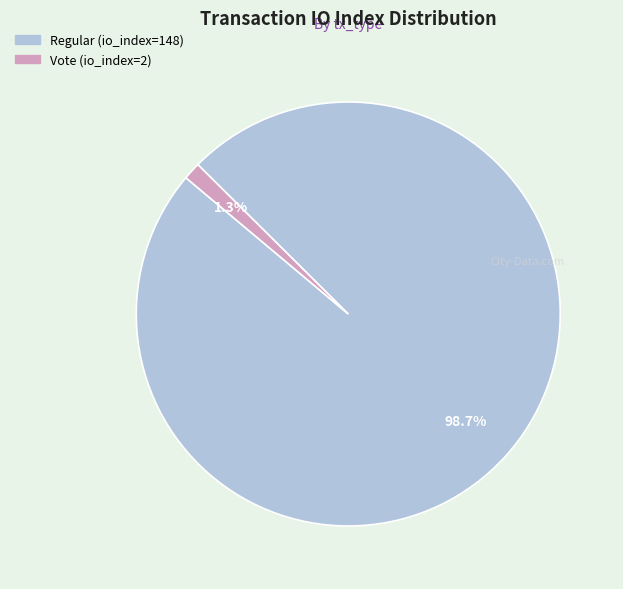

How many slices are in this pie chart?

2